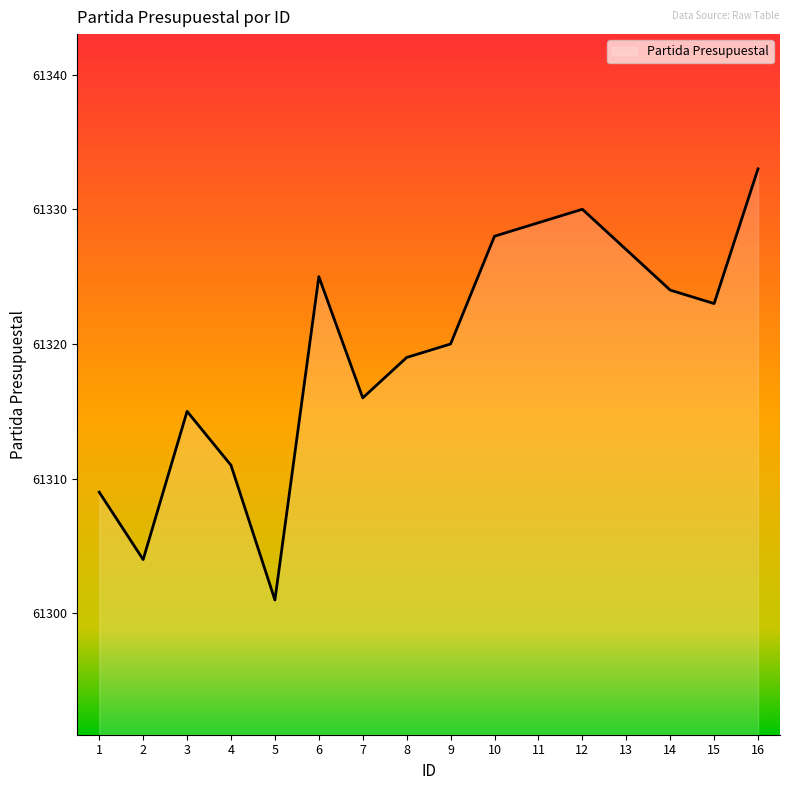

Which category has the lowest value across all series?

5